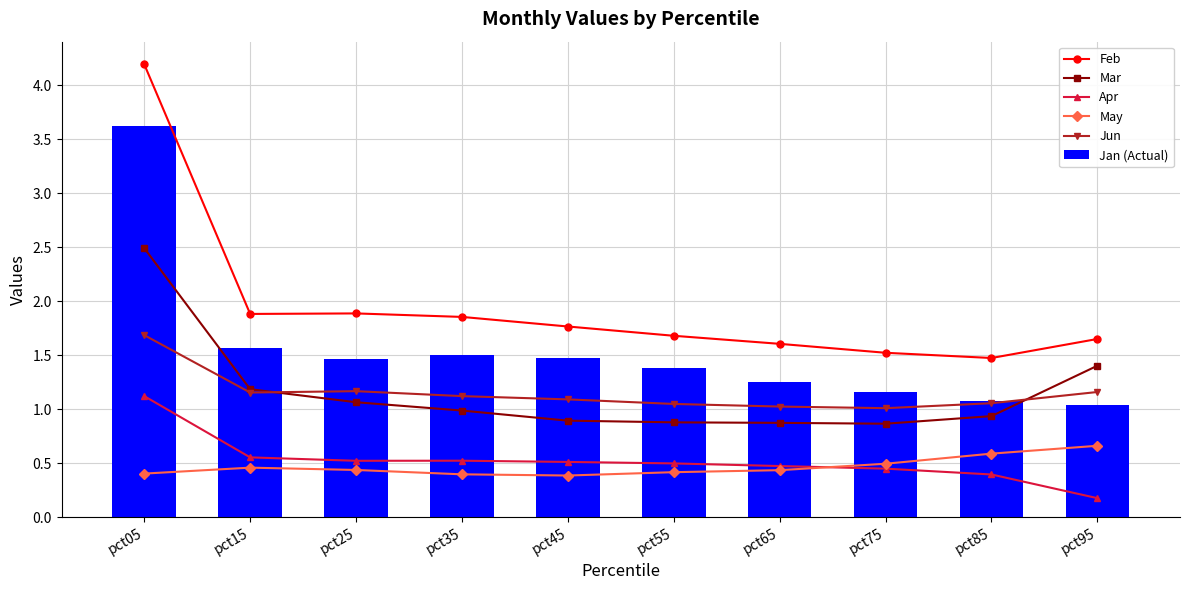

Reading left to right, extract all data points from this chart.

Feb: pct05=4.2	pct15=1.9	pct25=1.9	pct35=1.9	pct45=1.8	pct55=1.7	pct65=1.6	pct75=1.5	pct85=1.5	pct95=1.7
Mar: pct05=2.5	pct15=1.2	pct25=1.1	pct35=1.0	pct45=0.9	pct55=0.9	pct65=0.9	pct75=0.9	pct85=0.9	pct95=1.4
Apr: pct05=1.1	pct15=0.6	pct25=0.5	pct35=0.5	pct45=0.5	pct55=0.5	pct65=0.5	pct75=0.5	pct85=0.4	pct95=0.2
May: pct05=0.4	pct15=0.5	pct25=0.4	pct35=0.4	pct45=0.4	pct55=0.4	pct65=0.4	pct75=0.5	pct85=0.6	pct95=0.7
Jun: pct05=1.7	pct15=1.2	pct25=1.2	pct35=1.1	pct45=1.1	pct55=1.0	pct65=1.0	pct75=1.0	pct85=1.1	pct95=1.2
Jan (Actual): pct05=3.6	pct15=1.6	pct25=1.5	pct35=1.5	pct45=1.5	pct55=1.4	pct65=1.3	pct75=1.2	pct85=1.1	pct95=1.0